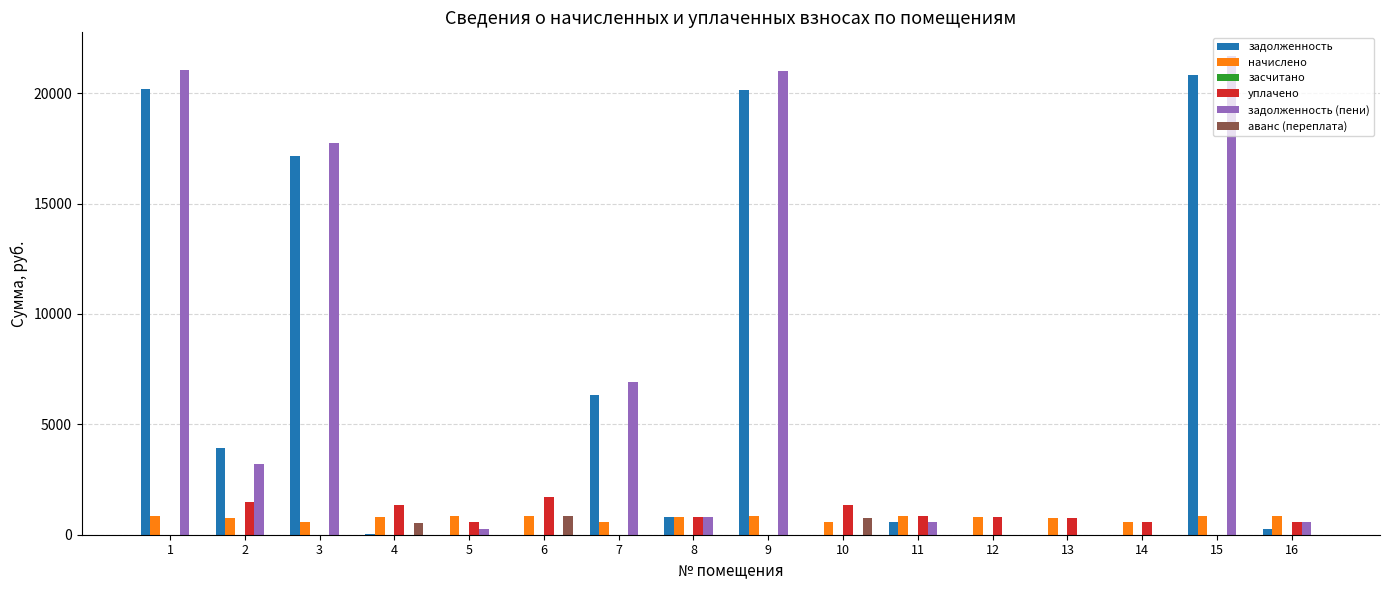

Between 3 and 10, which series saw the biggest shift?

задолженность (пени)